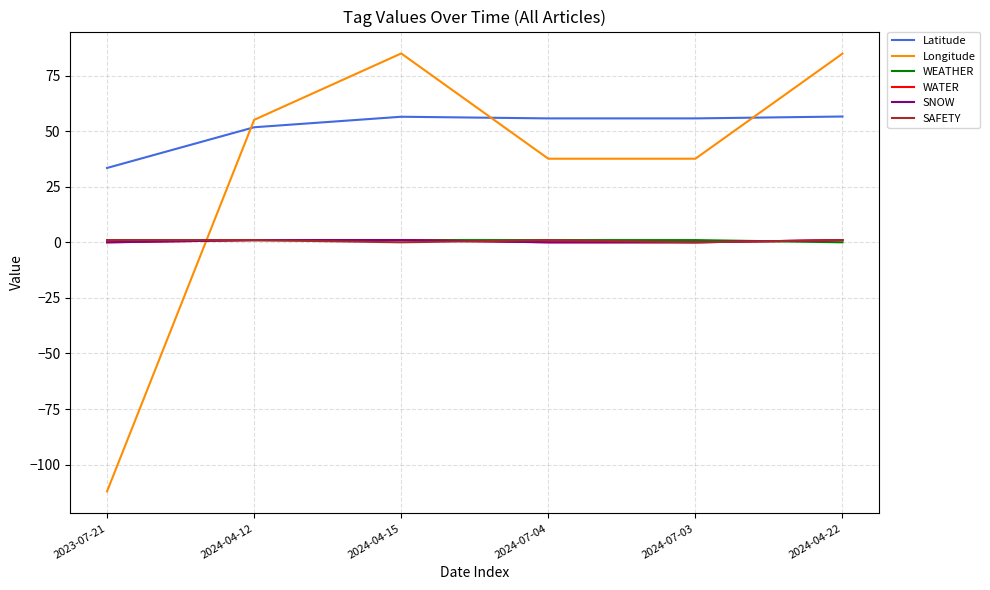

What is the average value of the WATER series?

0.5